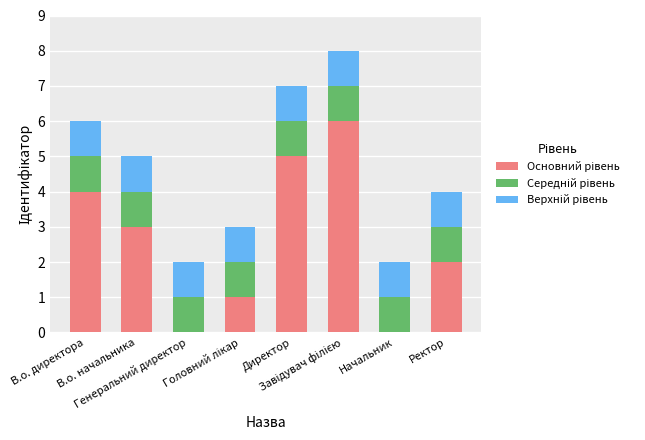

Are the bars grouped side by side (vs. stacked)?

No